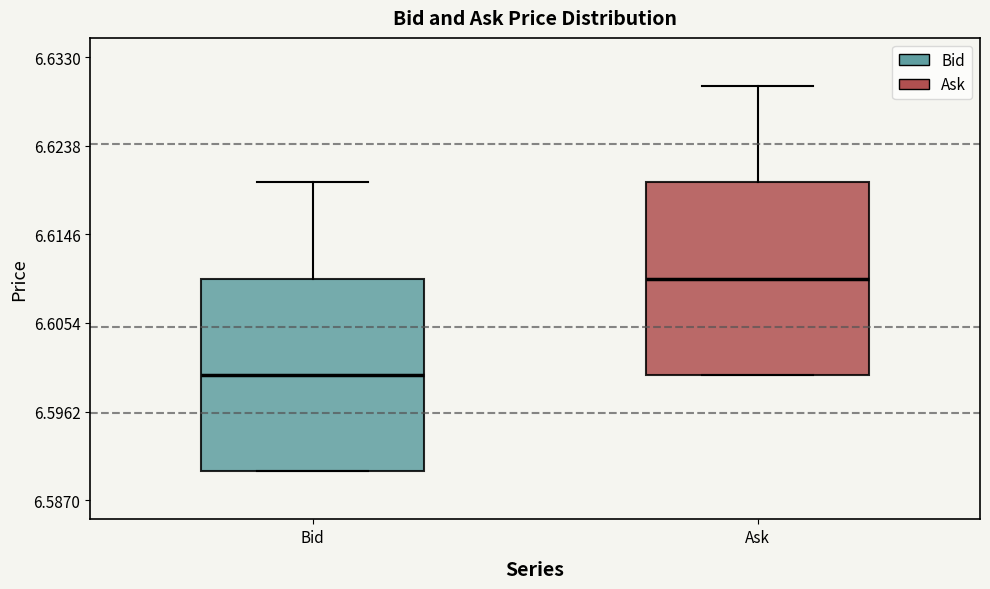

Which box has the lowest median line?

Bid